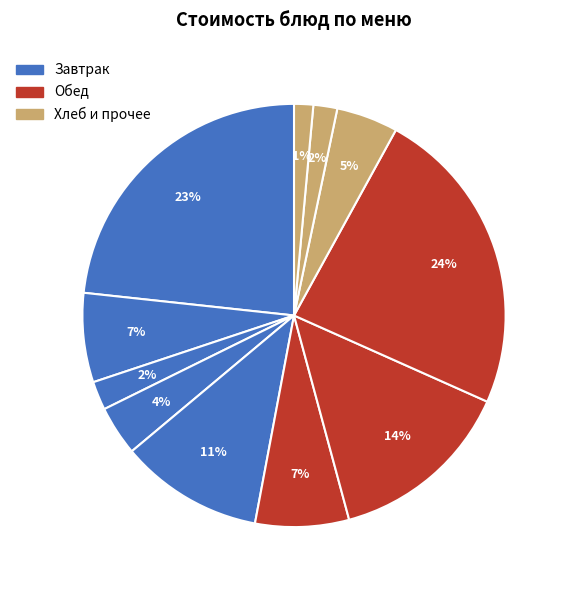

Which slice is the largest?

Рыба запеченная с картофелем